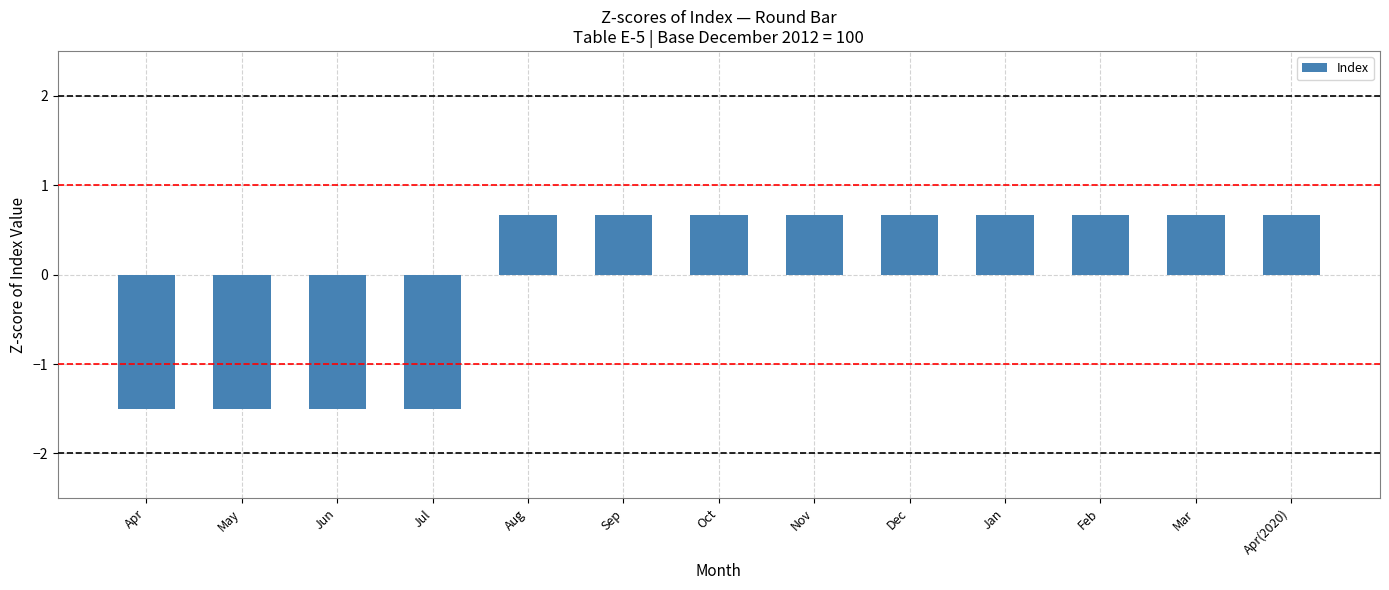

What is the label of the 8th bar from the left?

Nov